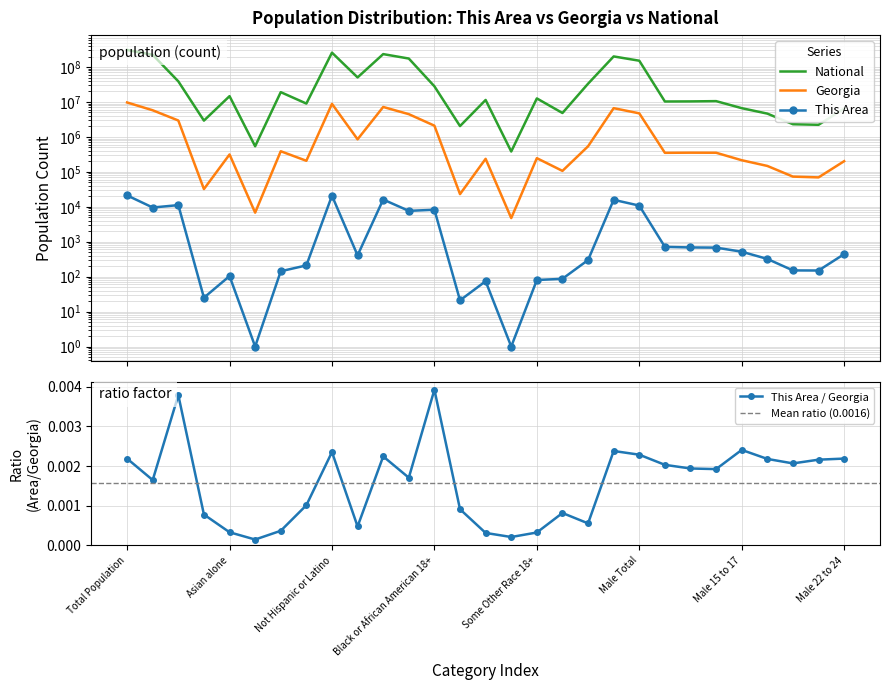

True or false: National and This Area intersect in this chart.

False